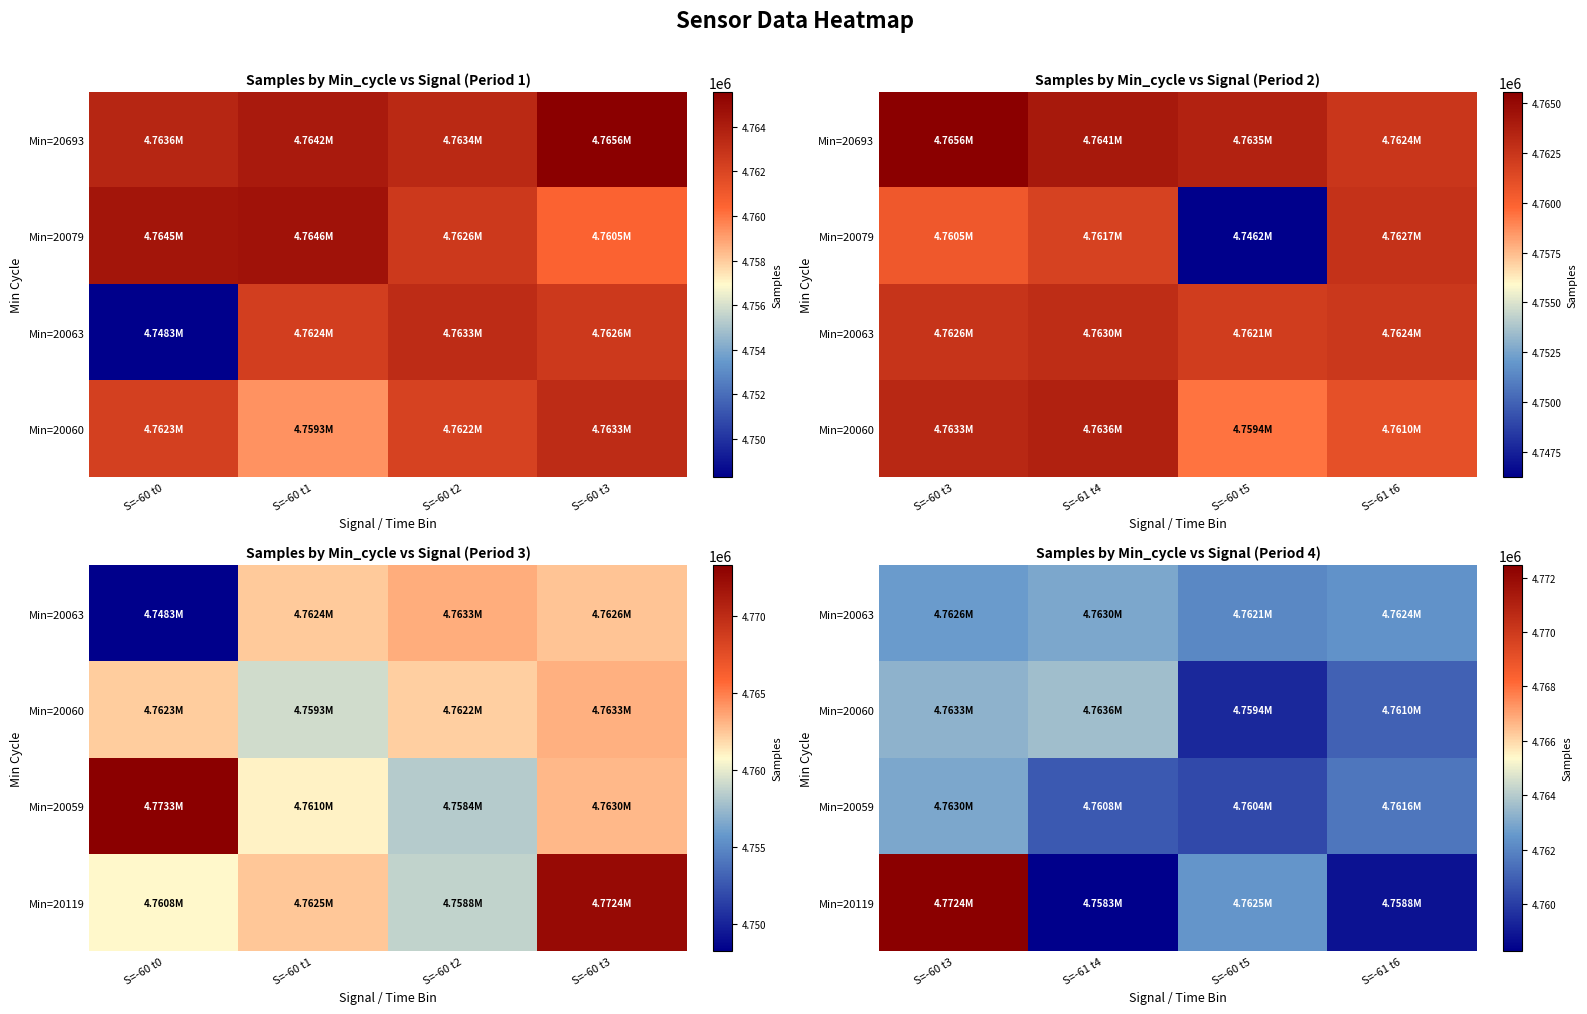

How many values in the Min=20060 series exceed 4763281?

1